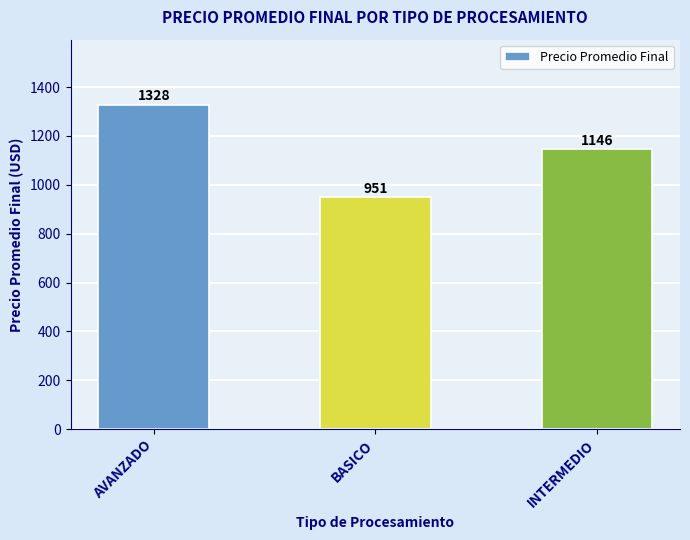

The value at AVANZADO is 355.4. True or false?

False